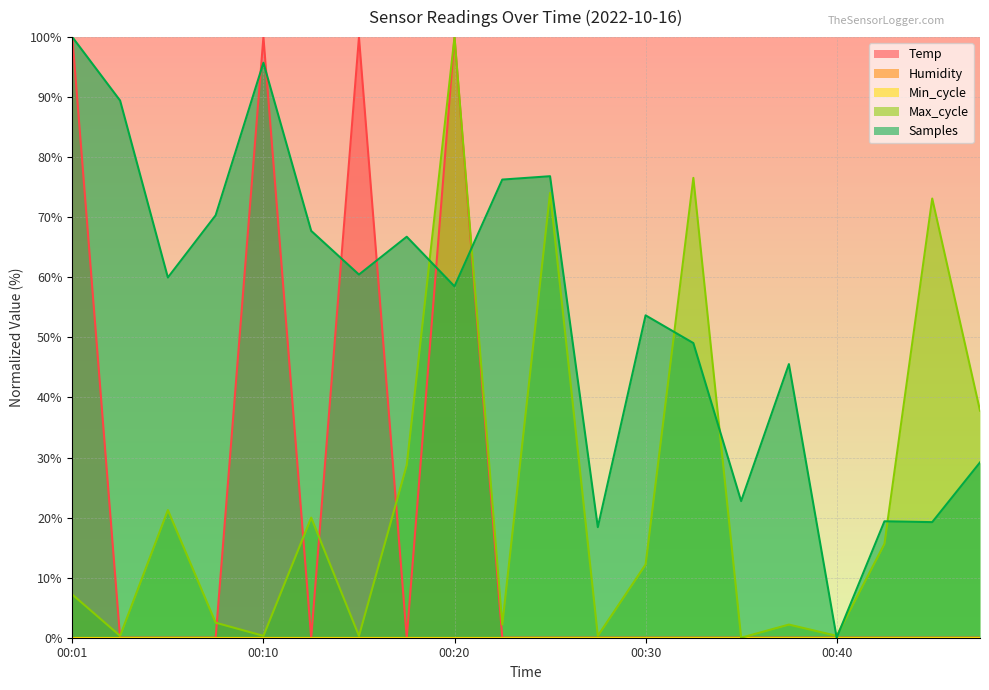

Does the chart display data point markers on the line(s)?

No